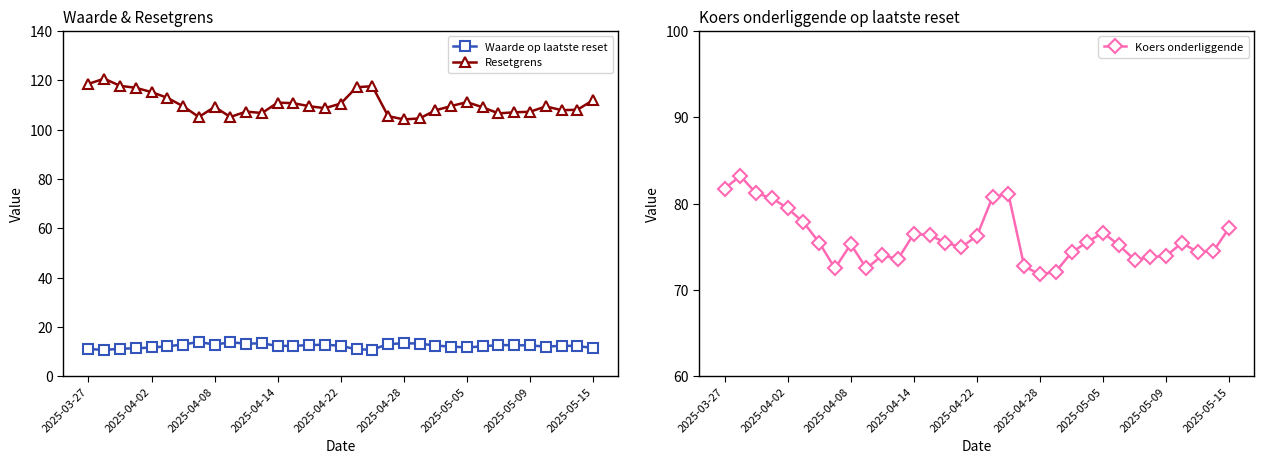

What value does the Waarde op laatste reset series have at 2025-05-05?

11.7